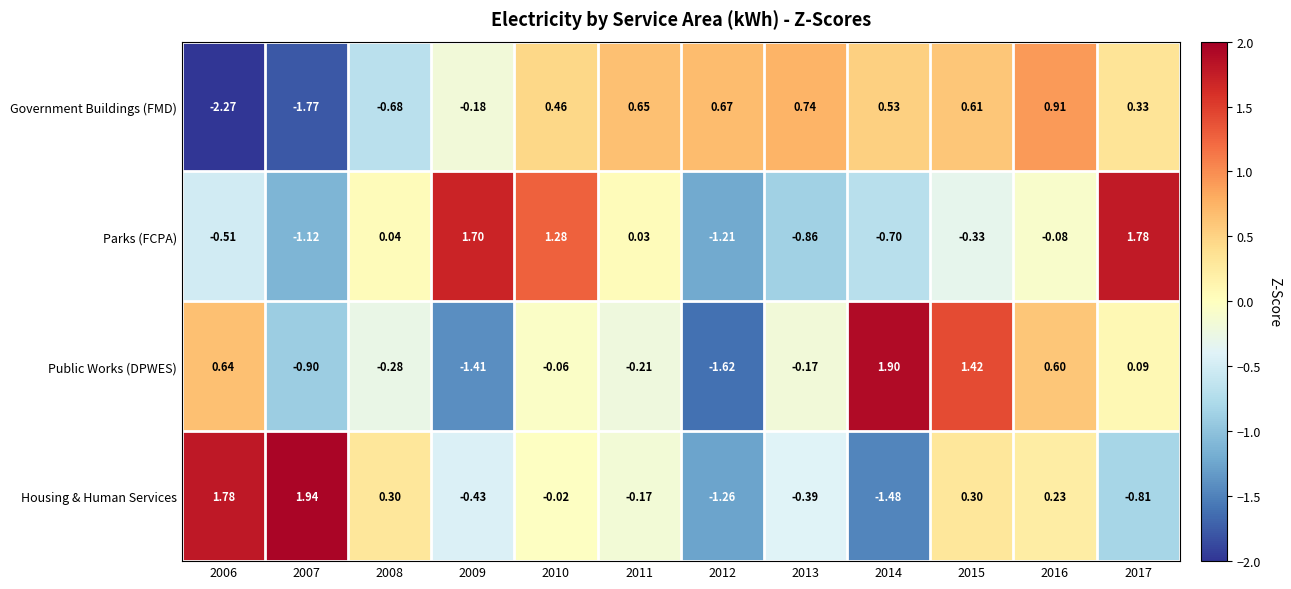

List the series in order of their peak value, highest first.

Housing & Human Services, Public Works (DPWES), Parks (FCPA), Government Buildings (FMD)